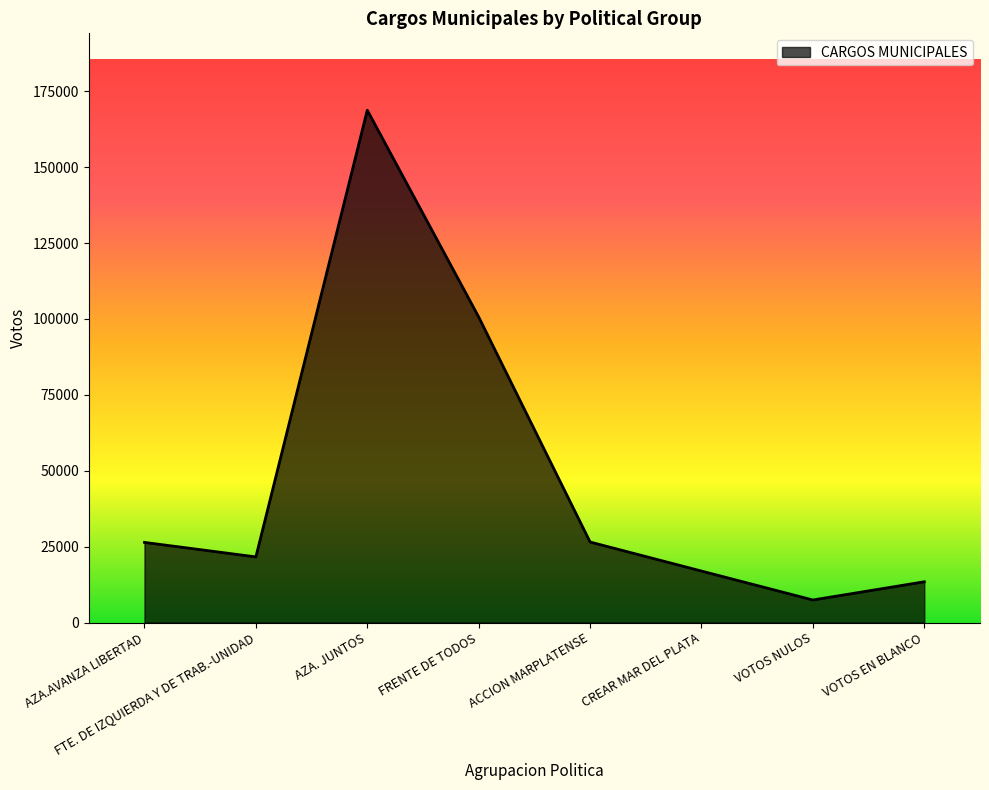

How many lines are shown in the chart?

1